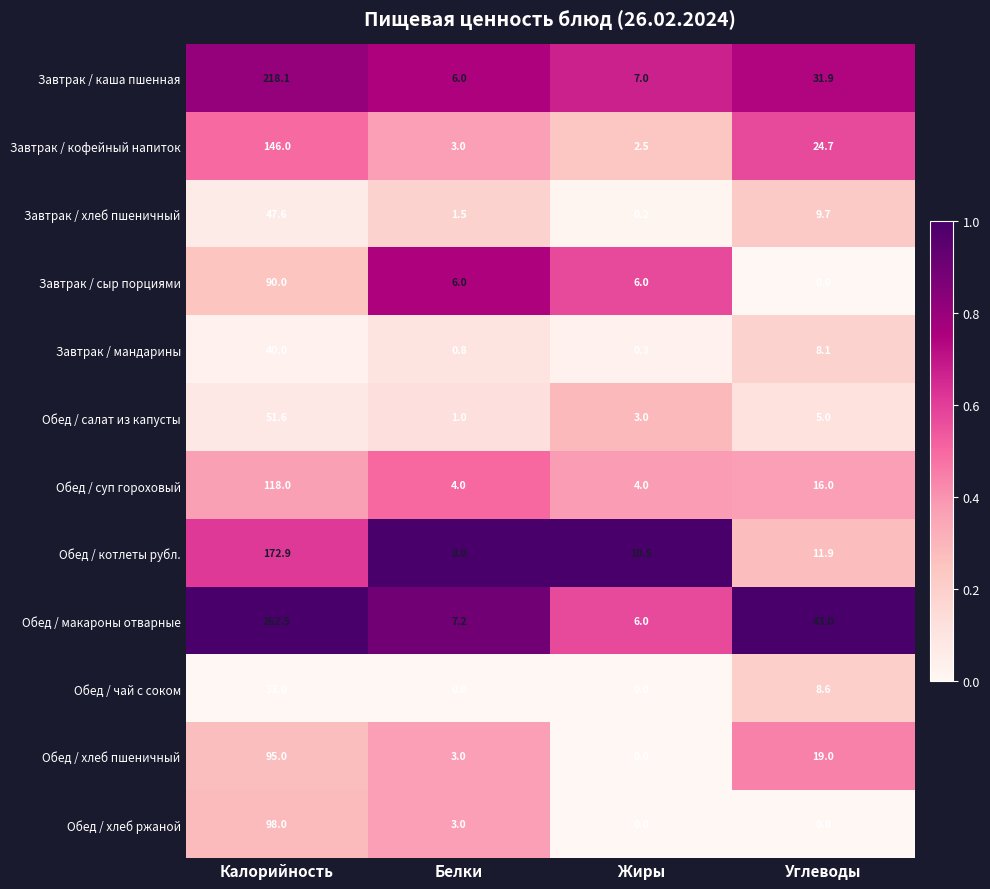

Where does the Завтрак / мандарины series first go above 8?

Калорийность